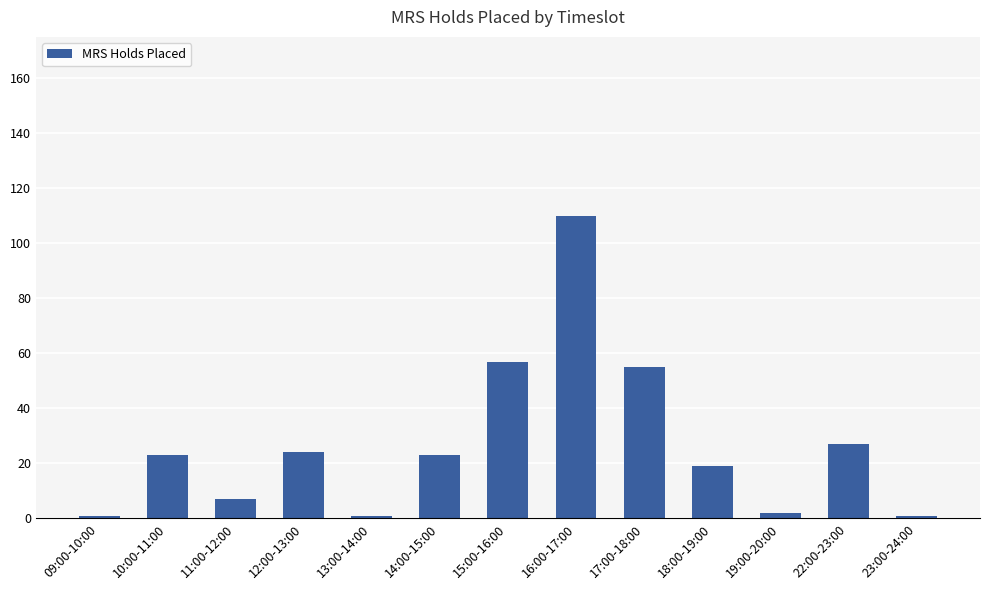

What is the maximum value shown in the chart?

110